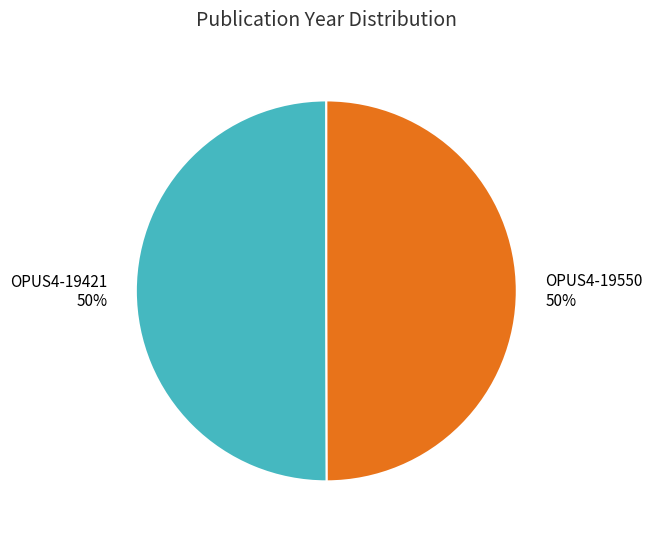

What percentage is the OPUS4-19550 slice, to the nearest percent?

50%